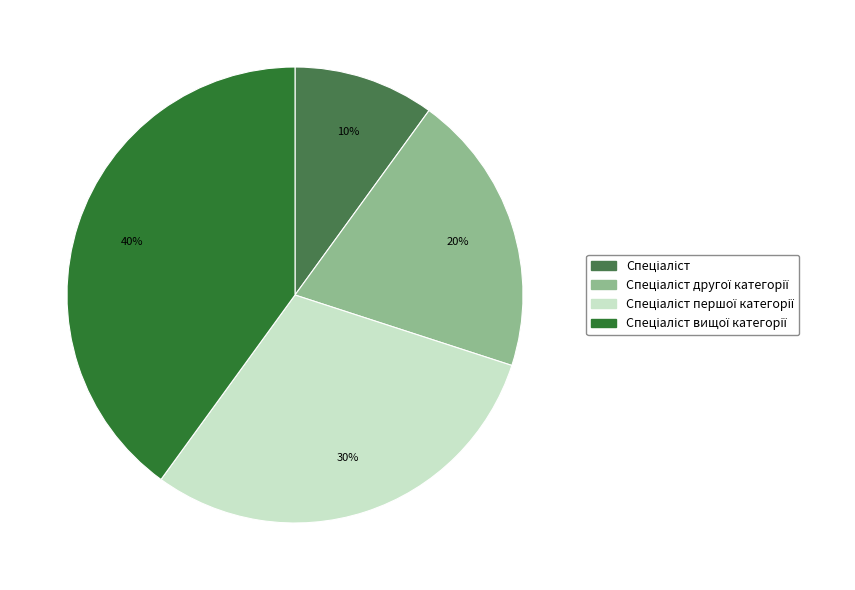

Count the number of slices in the pie.

4